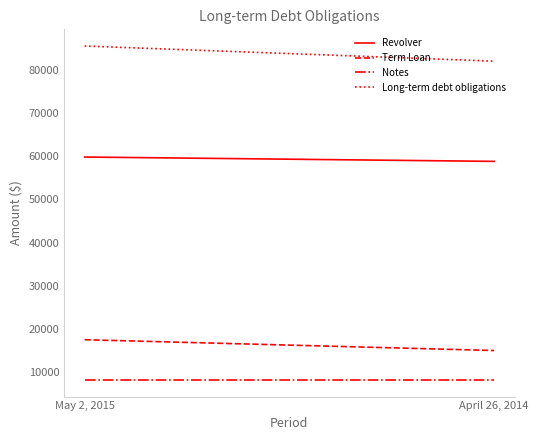

Reading left to right, extract all data points from this chart.

Revolver: 59805	58799
Term Loan: 17500	15000
Notes: 8204	8204
Long-term debt obligations: 85509	82003